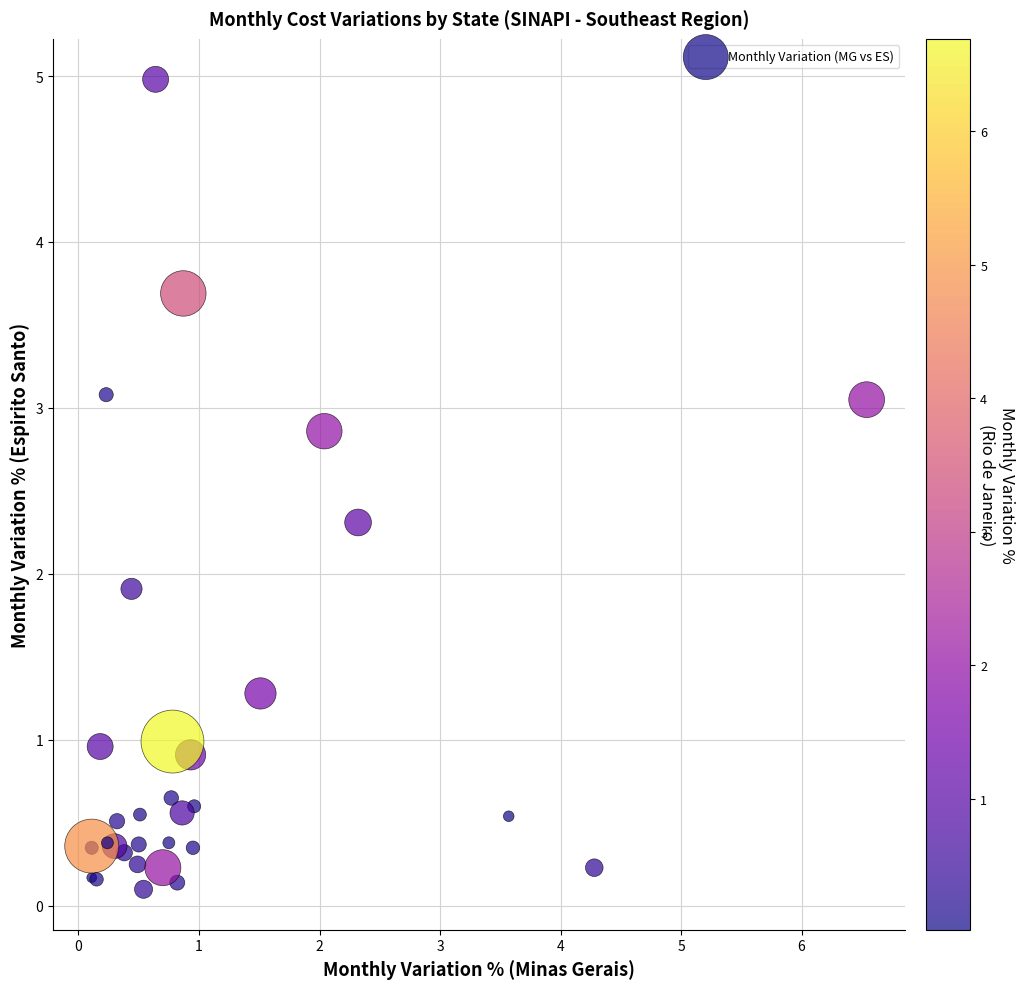

What Y value in the scatter plot is closest to 2?

1.9